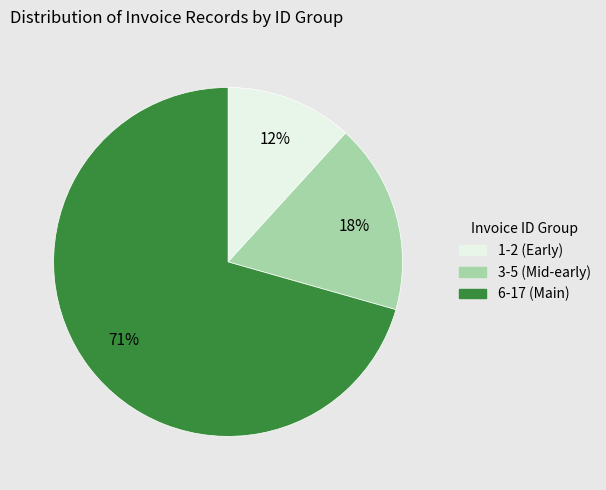

Does any single category account for the majority?

Yes